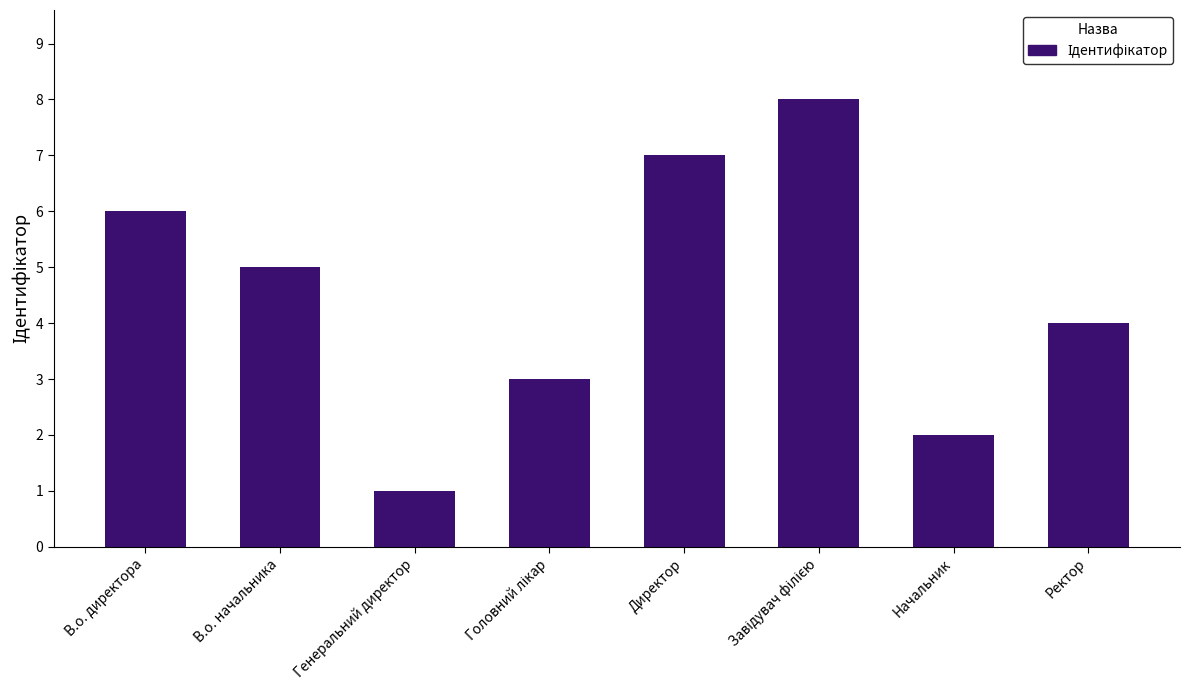

The value at В.о. начальника is 5. True or false?

True